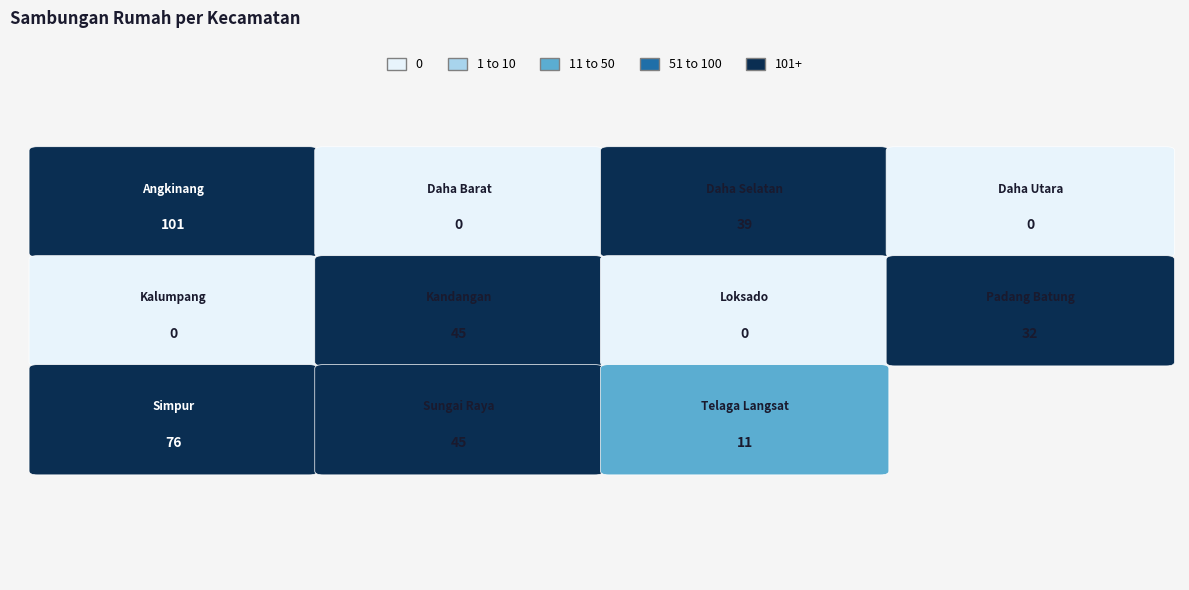

Reading left to right, transcribe all the data shown in this chart.

Angkinang=101	Daha Barat=0	Daha Selatan=39	Daha Utara=0	Kalumpang=0	Kandangan=45	Loksado=0	Padang Batung=32	Simpur=76	Sungai Raya=45	Telaga Langsat=11